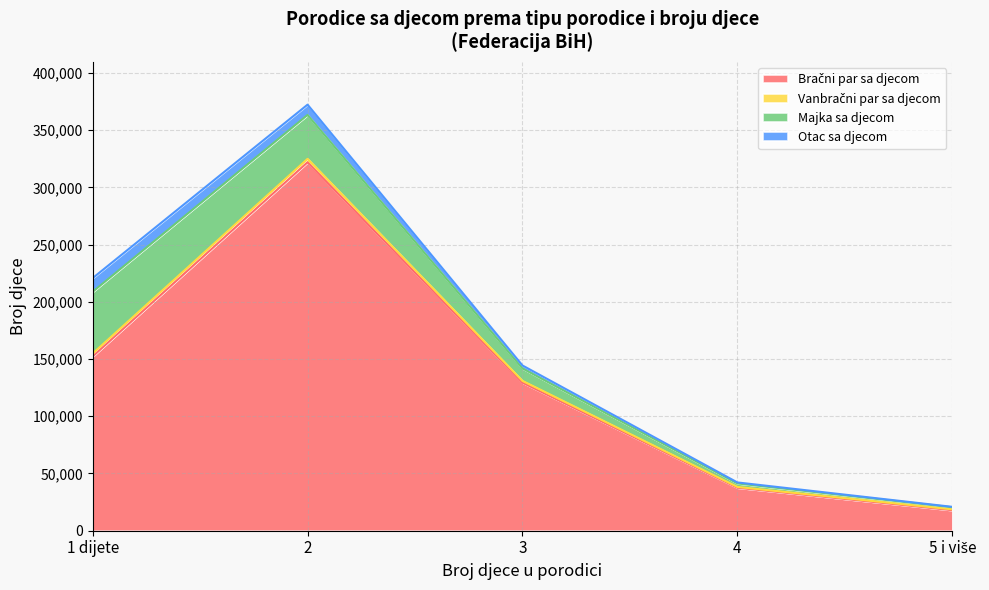

True or false: Bračni par sa djecom and Majka sa djecom intersect in this chart.

False